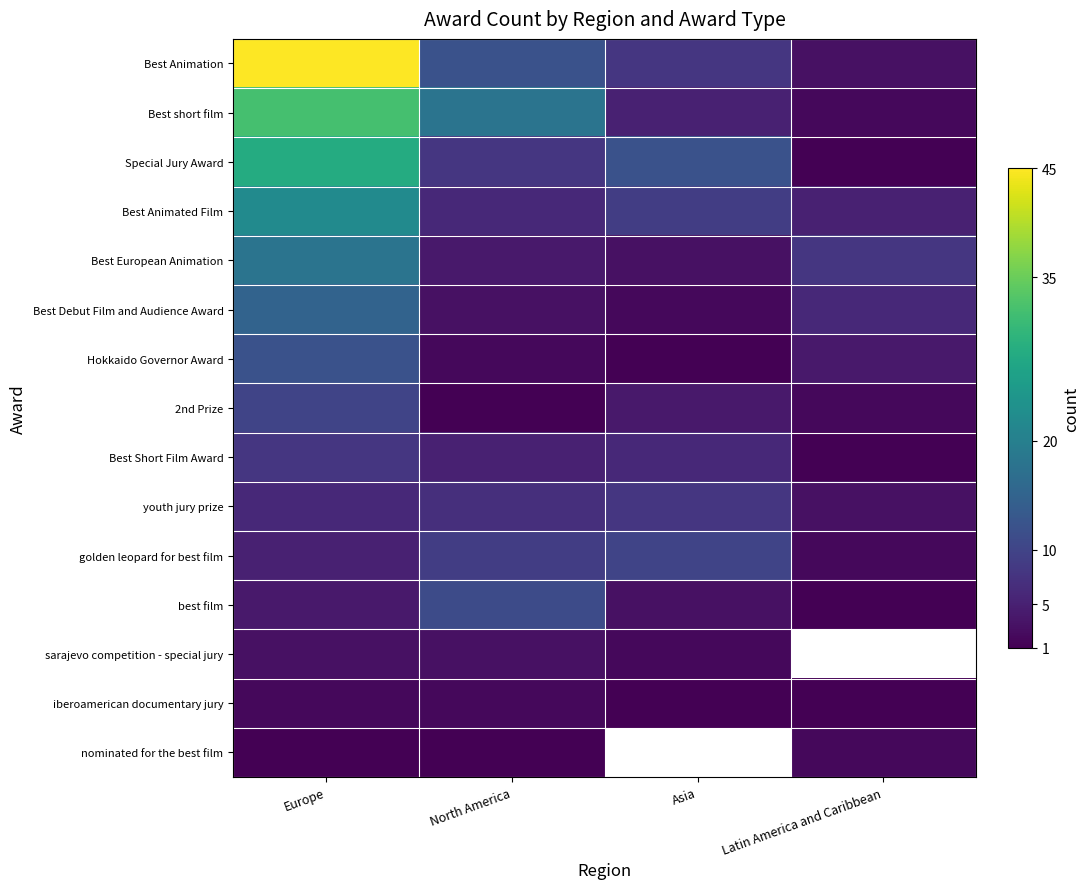

Reading left to right, extract all data points from this chart.

Best Animation: Europe=45	North America=12	Asia=8	Latin America and Caribbean=3
Best short film: Europe=32	North America=18	Asia=5	Latin America and Caribbean=2
Special Jury Award: Europe=28	North America=8	Asia=12	Latin America and Caribbean=1
Best Animated Film: Europe=22	North America=6	Asia=9	Latin America and Caribbean=5
Best European Animation: Europe=18	North America=4	Asia=3	Latin America and Caribbean=8
Best Debut Film and Audience Award: Europe=15	North America=3	Asia=2	Latin America and Caribbean=6
Hokkaido Governor Award: Europe=12	North America=2	Asia=1	Latin America and Caribbean=4
2nd Prize: Europe=10	North America=1	Asia=4	Latin America and Caribbean=2
Best Short Film Award: Europe=8	North America=5	Asia=6	Latin America and Caribbean=1
youth jury prize: Europe=6	North America=7	Asia=8	Latin America and Caribbean=3
golden leopard for best film: Europe=5	North America=9	Asia=10	Latin America and Caribbean=2
best film: Europe=4	North America=11	Asia=3	Latin America and Caribbean=1
sarajevo competition - special jury: Europe=3	North America=3	Asia=2	Latin America and Caribbean=0
iberoamerican documentary jury: Europe=2	North America=2	Asia=1	Latin America and Caribbean=1
nominated for the best film: Europe=1	North America=1	Asia=0	Latin America and Caribbean=2